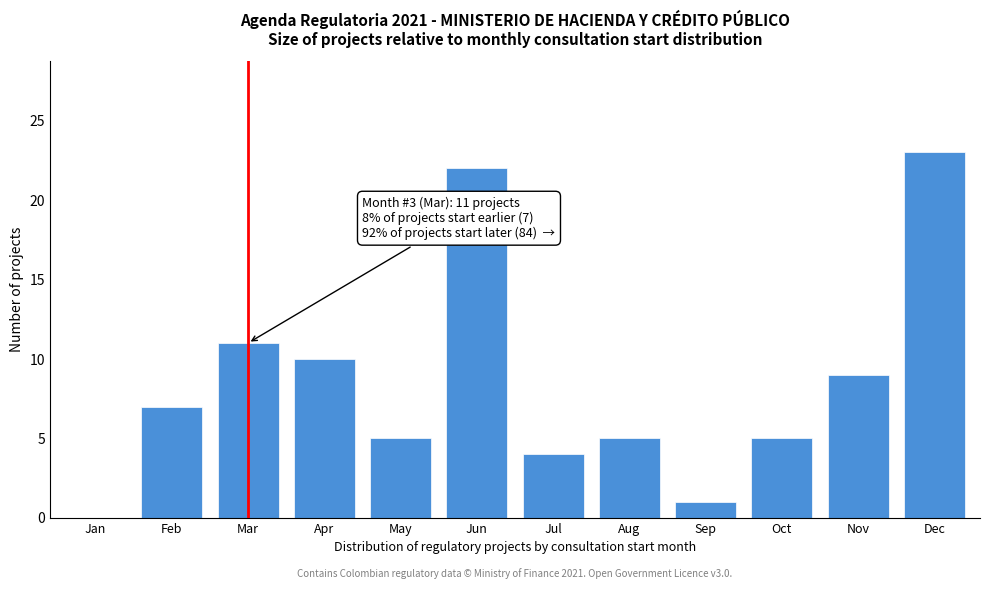

Reading left to right, what are all the values shown in this chart?

Jan=0	Feb=7	Mar=11	Apr=10	May=5	Jun=22	Jul=4	Aug=5	Sep=1	Oct=5	Nov=9	Dec=23